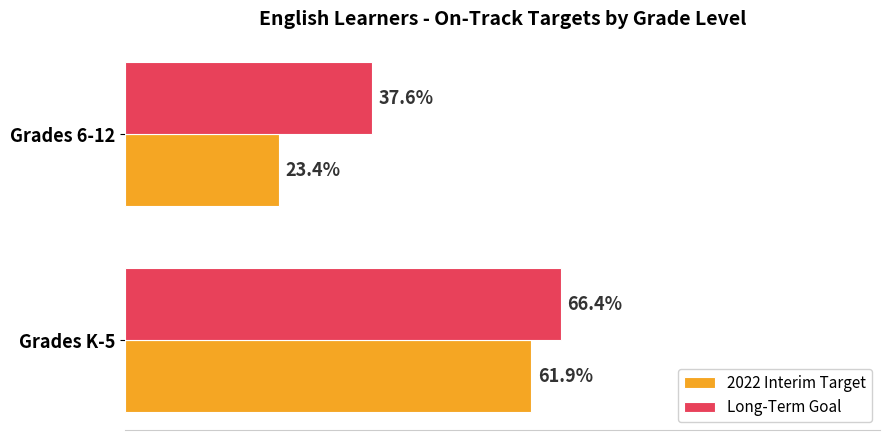

What are all the series names shown in the legend?

2022 Interim Target, Long-Term Goal